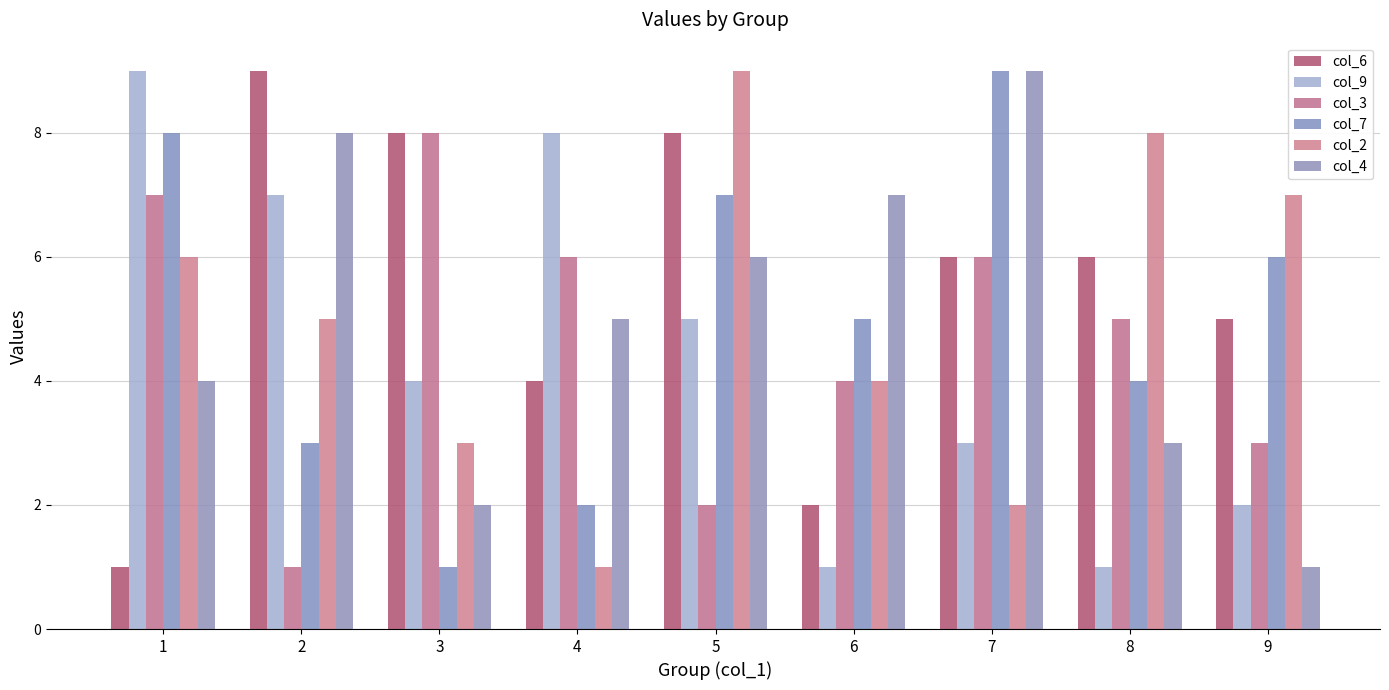

How many bars are there in each group?

6